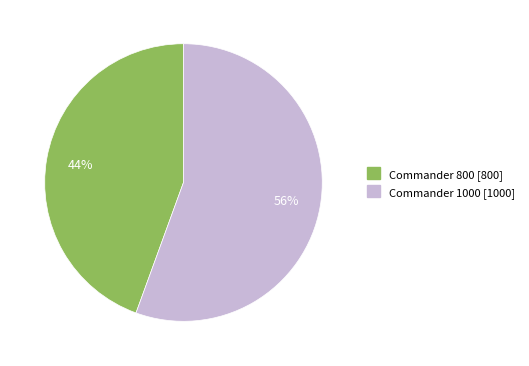

To the nearest percent, what percentage of the pie is Commander 800?

44%